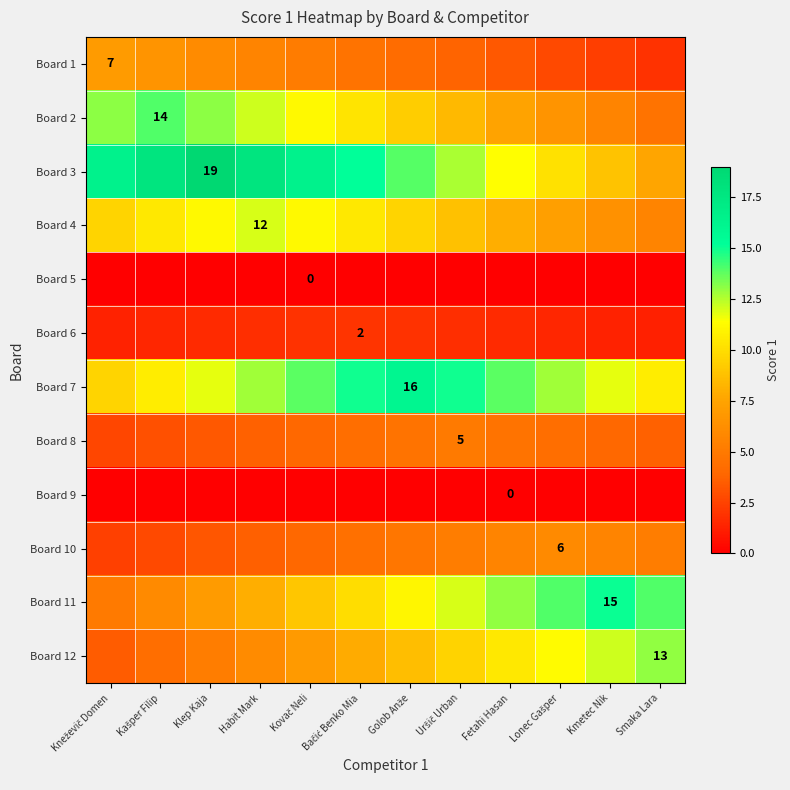

Is the value of Board 11 at Lonec Gašper greater than the value of Board 1 at Golob Anže?

Yes